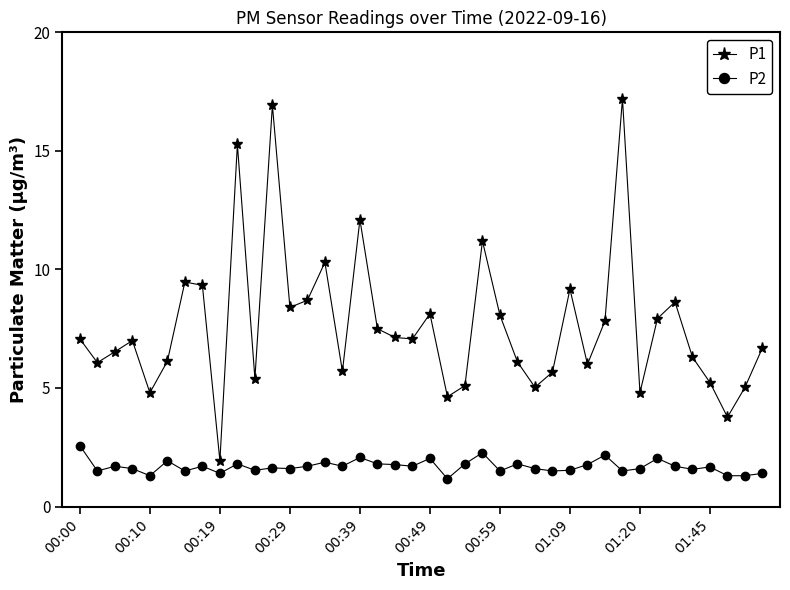

True or false: P2 and P1 intersect in this chart.

False